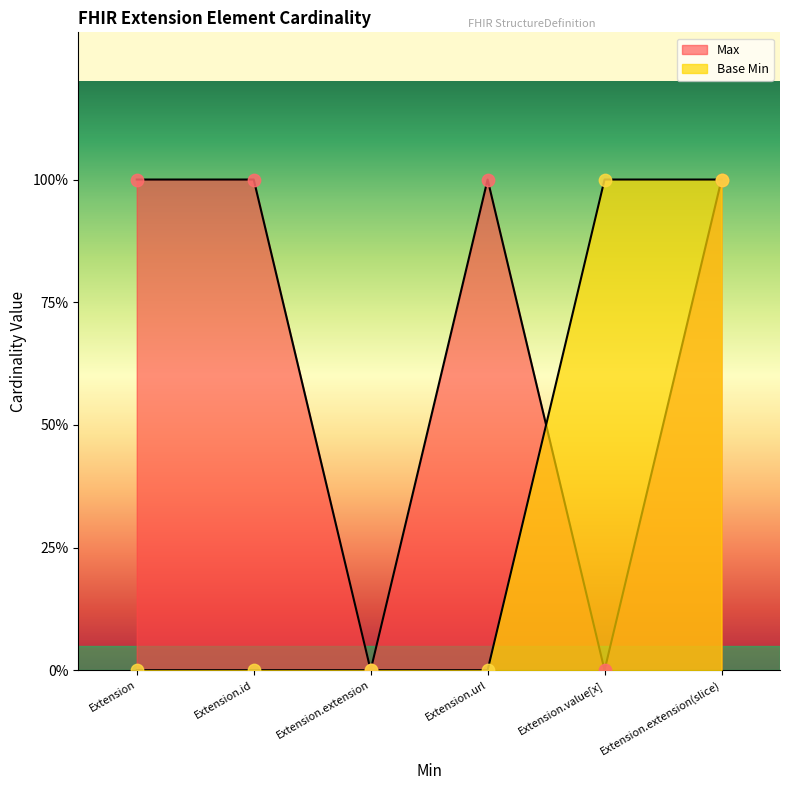

At how many categories does at least one series exceed 0?

5